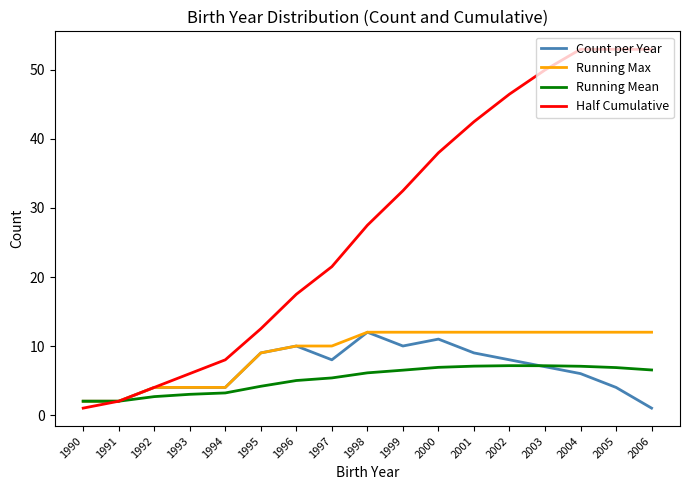

The Running Mean series shows 2.0 at 1991. True or false?

True